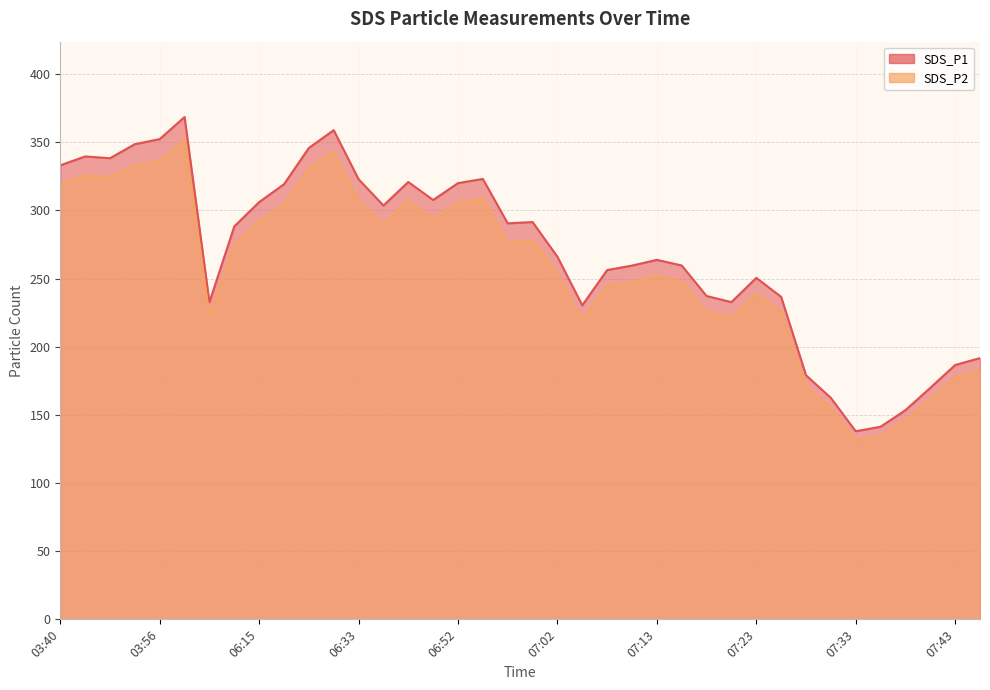

What is the sum of the SDS_P1 values at 03:56 and 07:45?

544.0